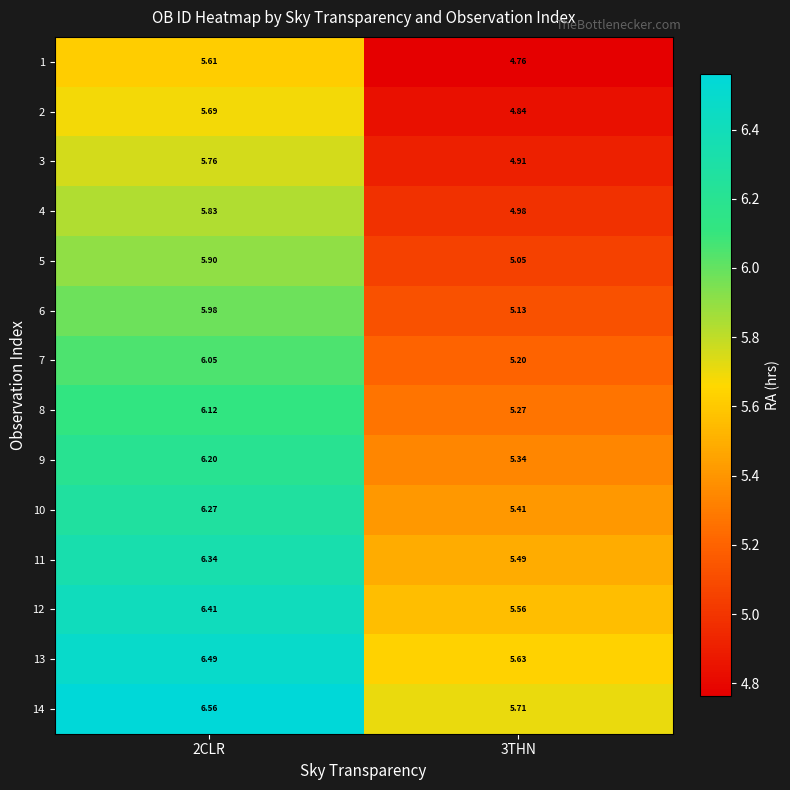

Is the value of 1 at 2CLR greater than the value of 5 at 2CLR?

No